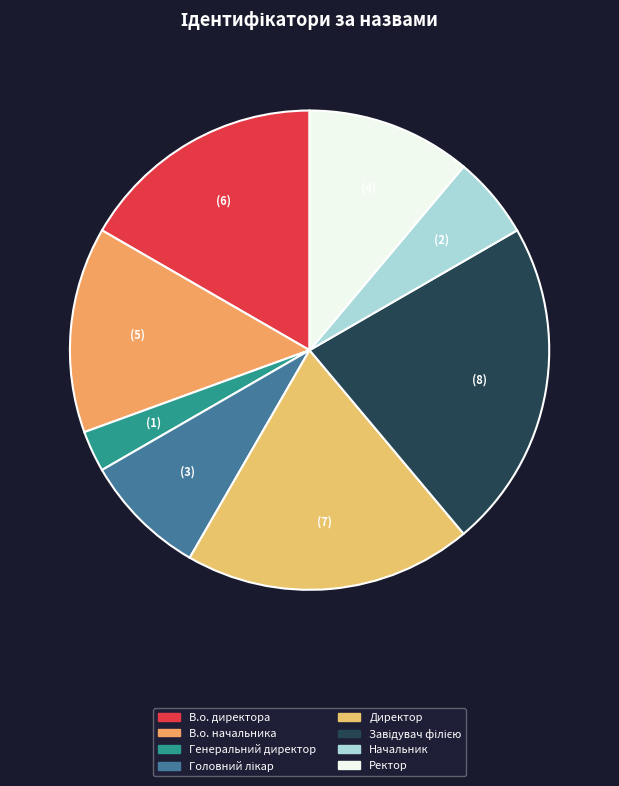

Is it true that Ректор is 11% of the pie?

True